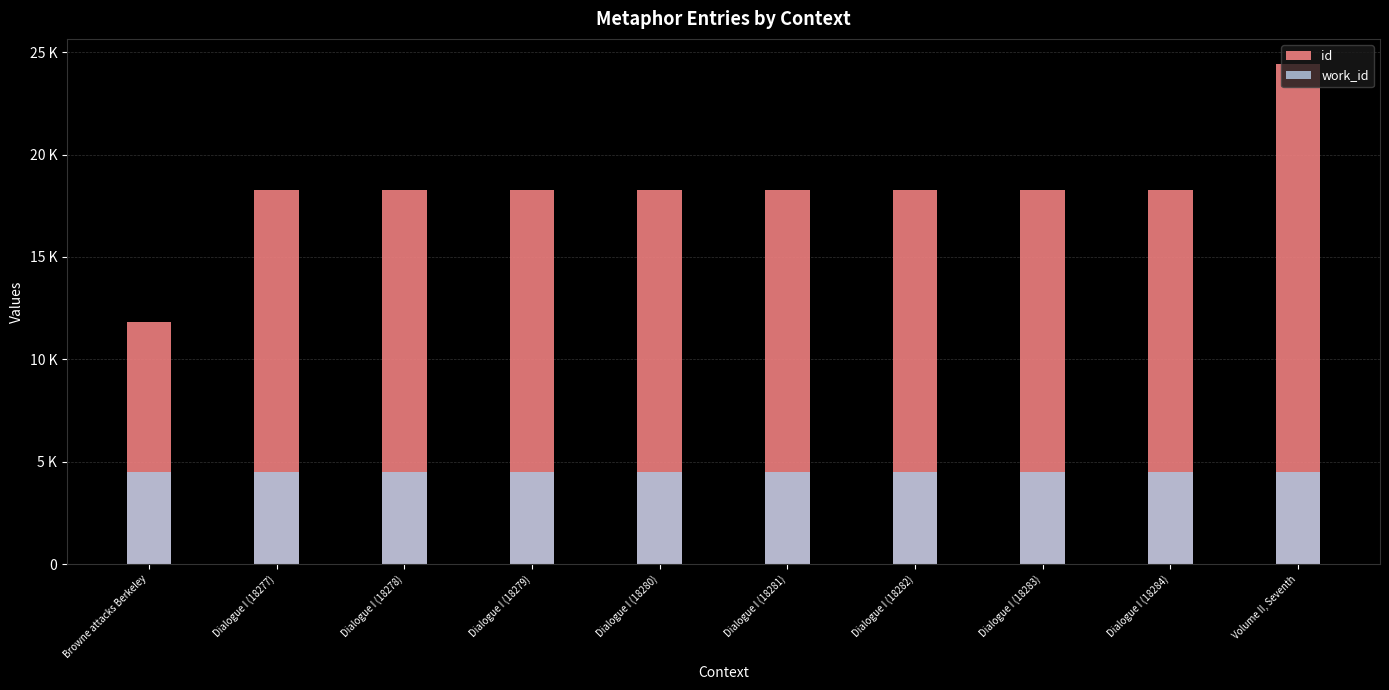

What is the maximum value for work_id?

4503